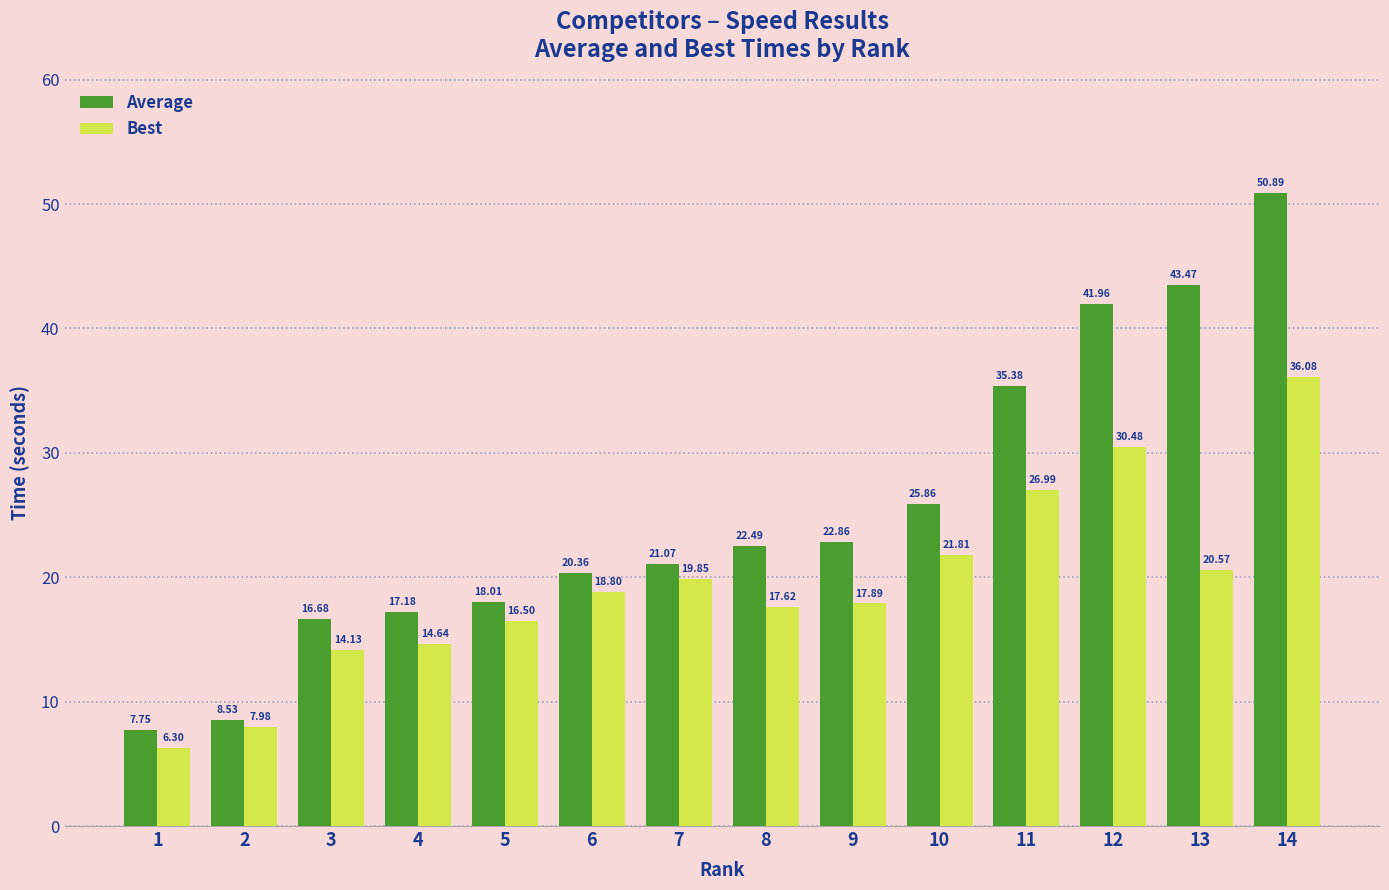

How many data points in Best are above 18?

7